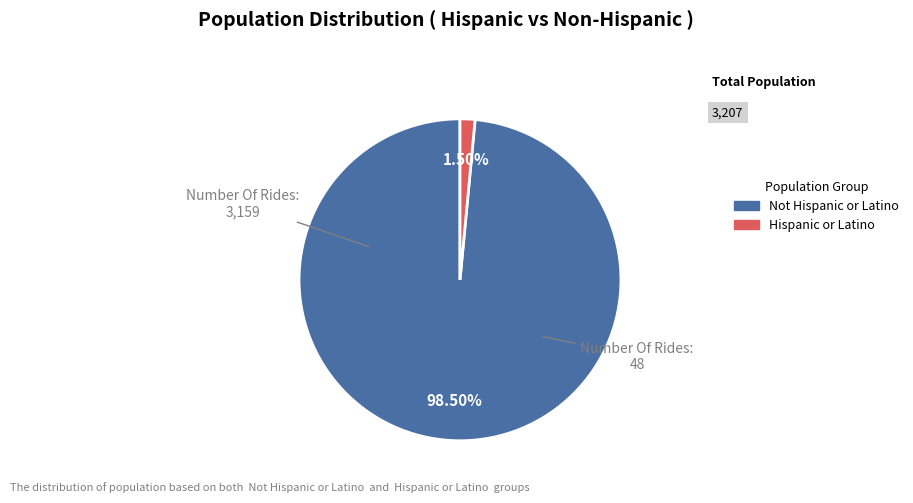

Does Hispanic or Latino account for over 50% of the chart?

No